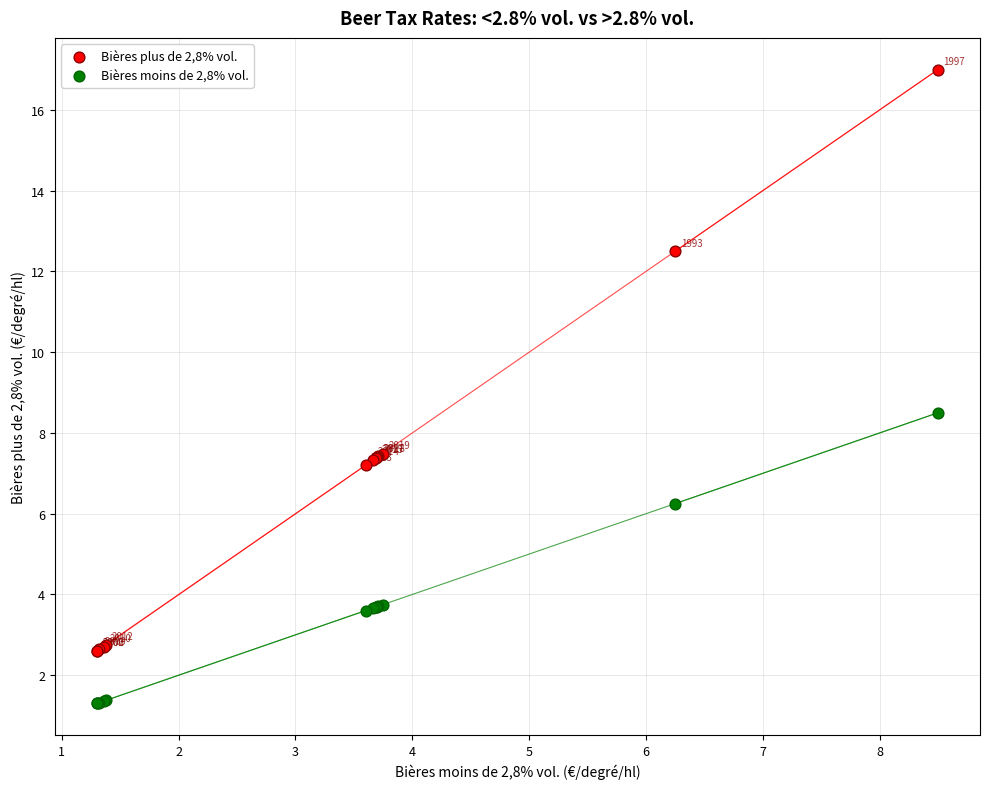

In the Bières plus de 2,8% vol. series, what Y value is closest to 9?

7.5